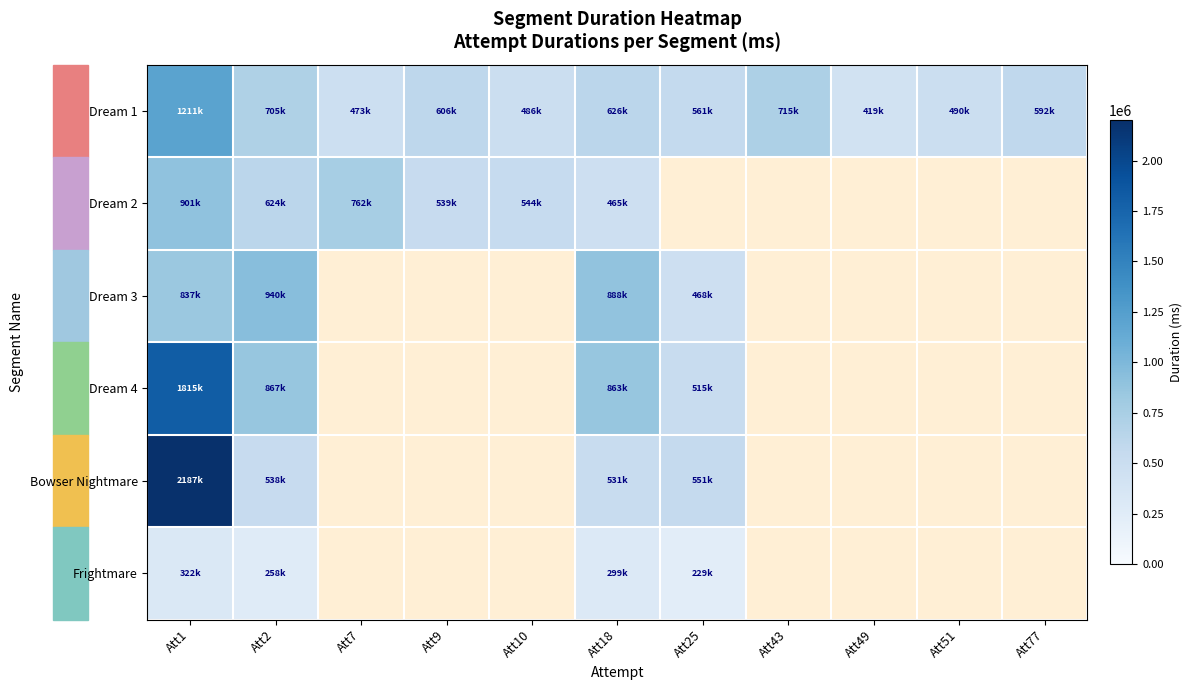

Which category has the lowest value in the Frightmare series?

Att25